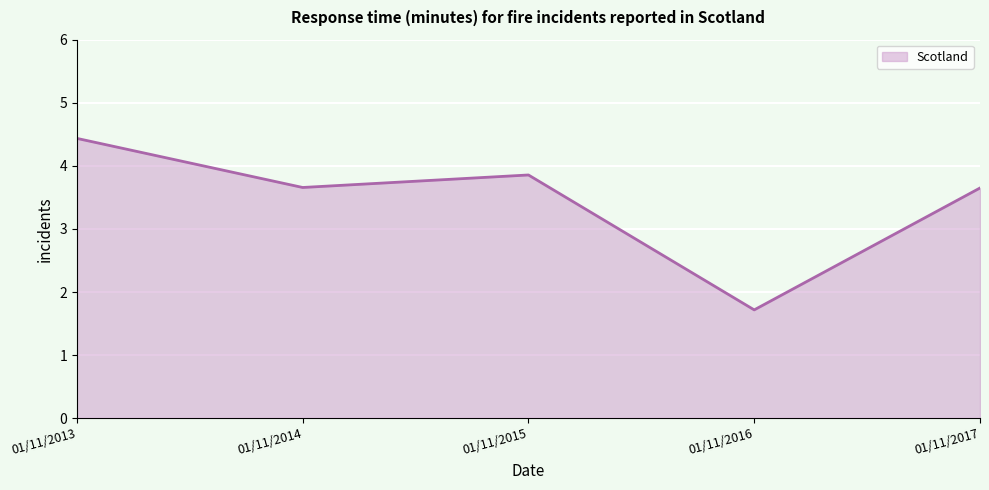

How many interior local valleys (lower than both neighbors) does the data have?

2